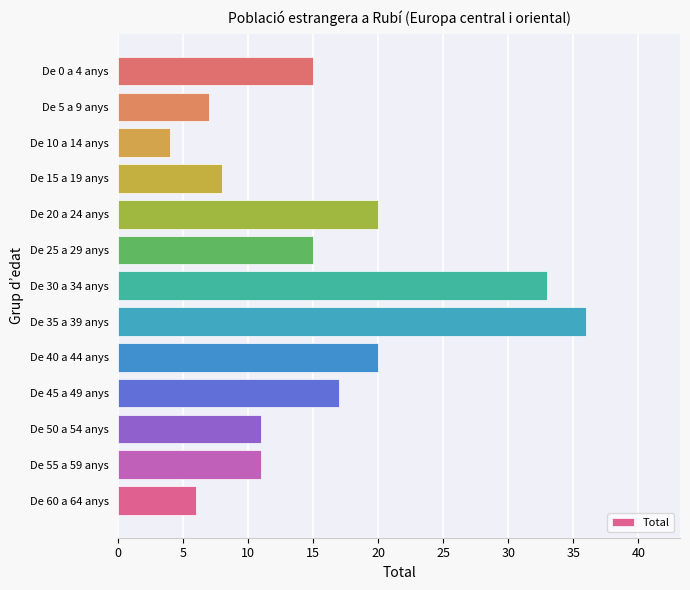

Approximately how many times larger is the value at De 20 a 24 anys compared to De 50 a 54 anys?

1.8